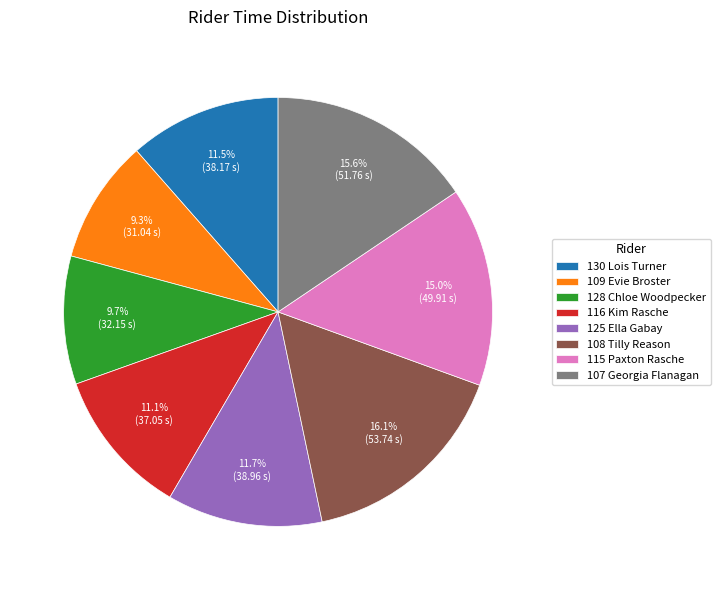

To the nearest percent, what is the difference between the largest and smallest slice percentages?

7%